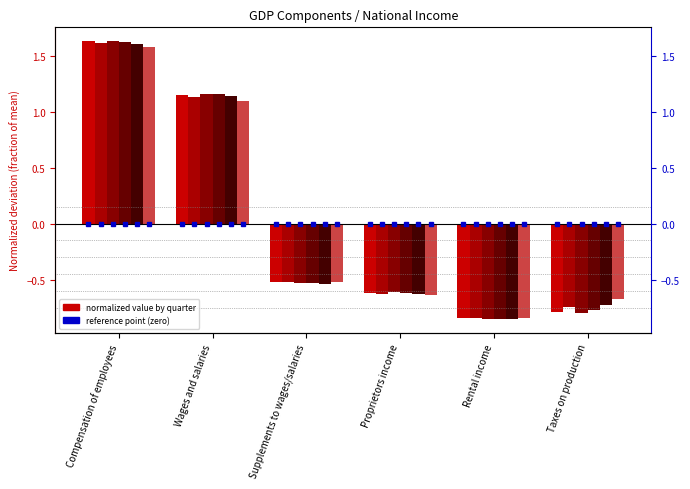

The Q4 2020 series shows -0.8 at Rental income. True or false?

True